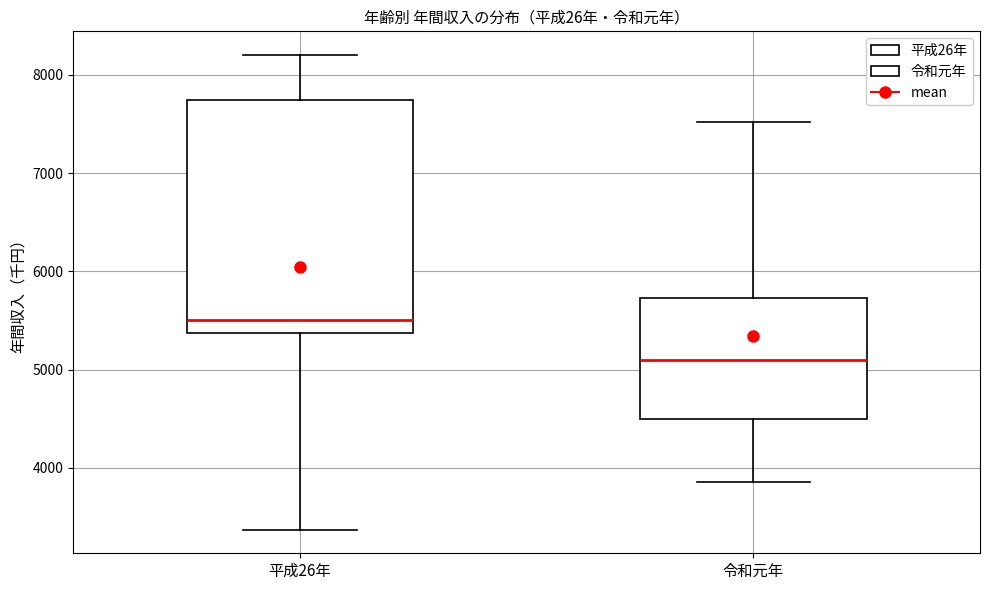

Which box is the tallest, from its lower edge to its upper edge?

平成26年